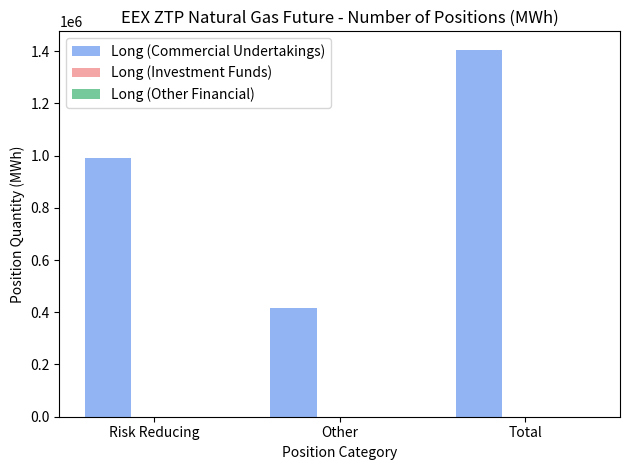

The value at Total is 1858045. True or false?

False